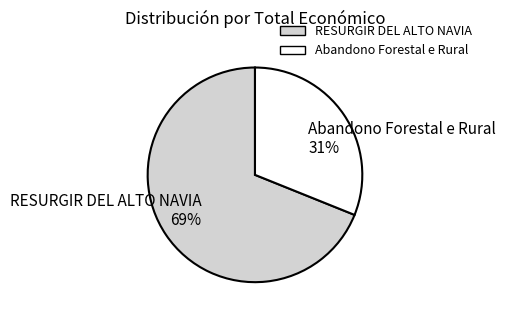

To the nearest percent, what portion does Abandono Forestal e Rural represent?

31%